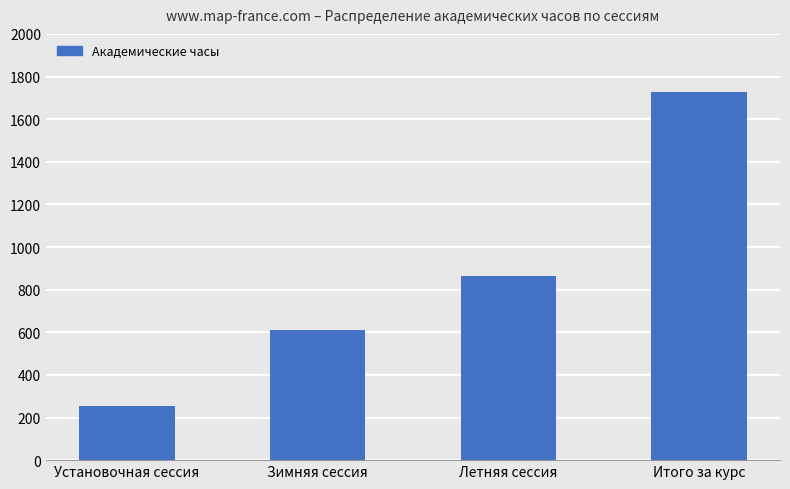

What is the ratio of the value at Летняя сессия to the value at Итого за курс?

0.5